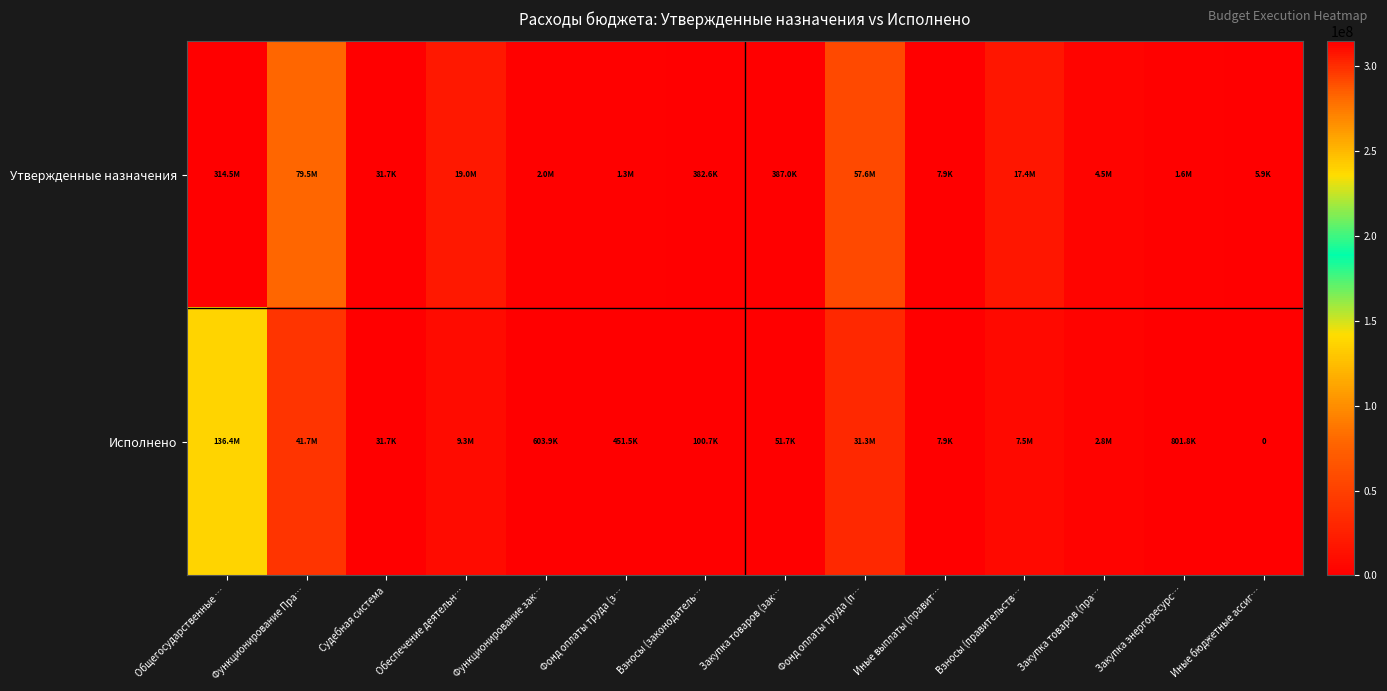

At which category does the chart reach its minimum across all series?

Иные бюджетные ассиг…